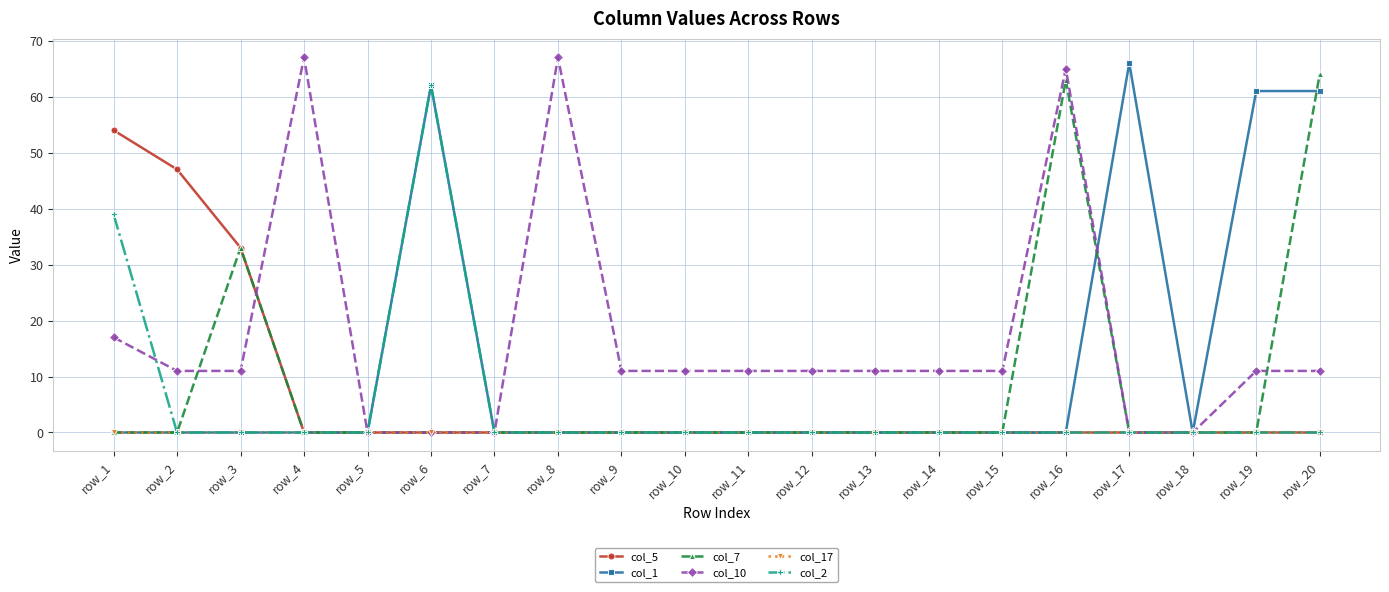

Which series has the largest total across all categories?

col_10